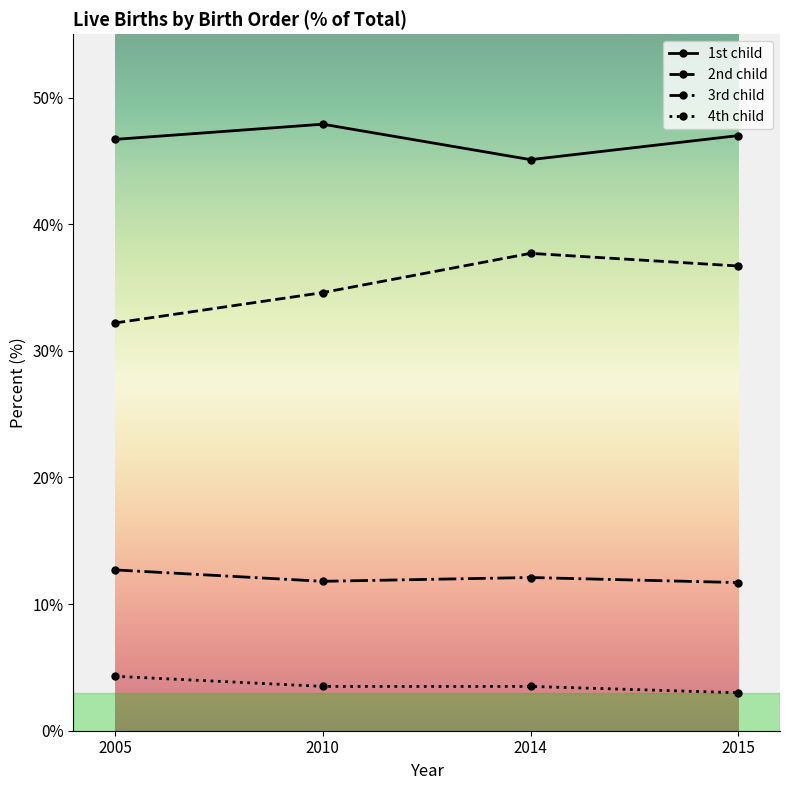

What is the average value of the 2nd child series?

35.3